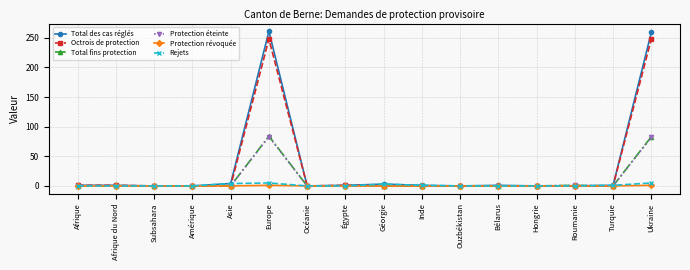

Does the chart have visible grid lines?

Yes